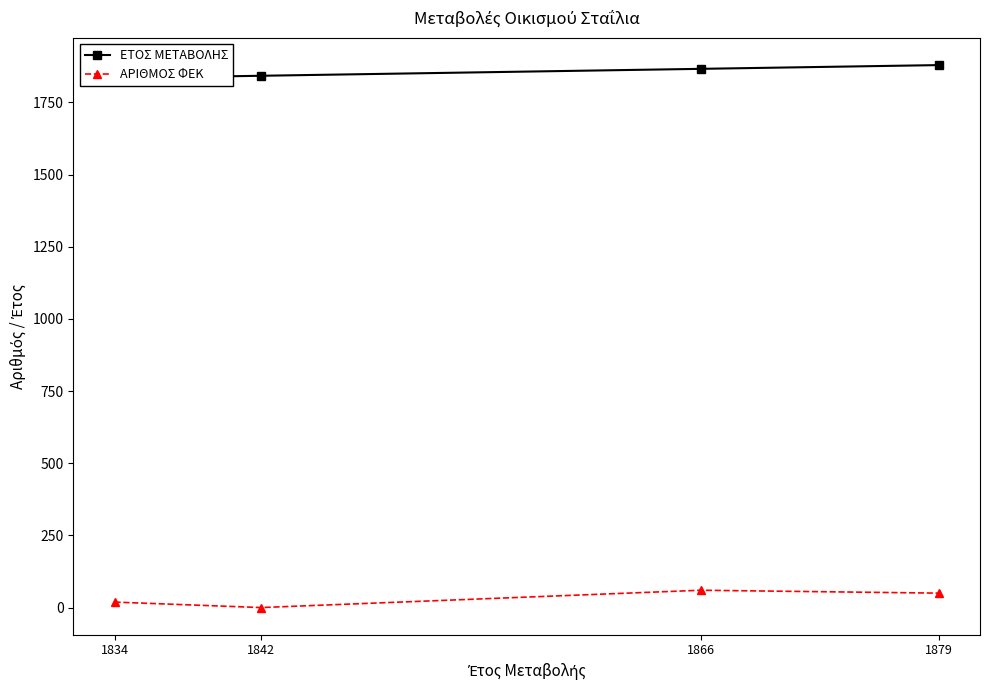

At how many categories does at least one series exceed 735?

4